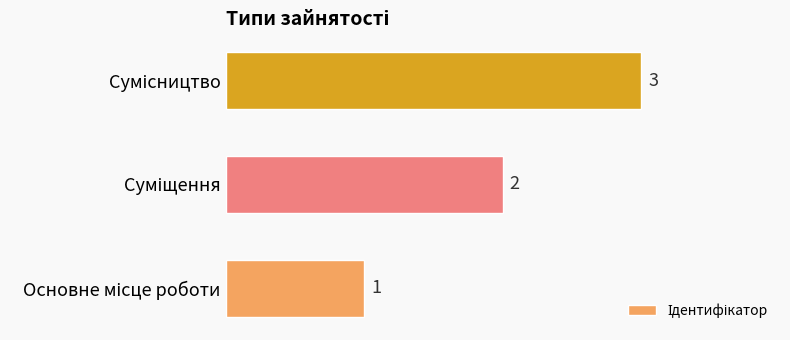

How many values are between 1 and 3?

3